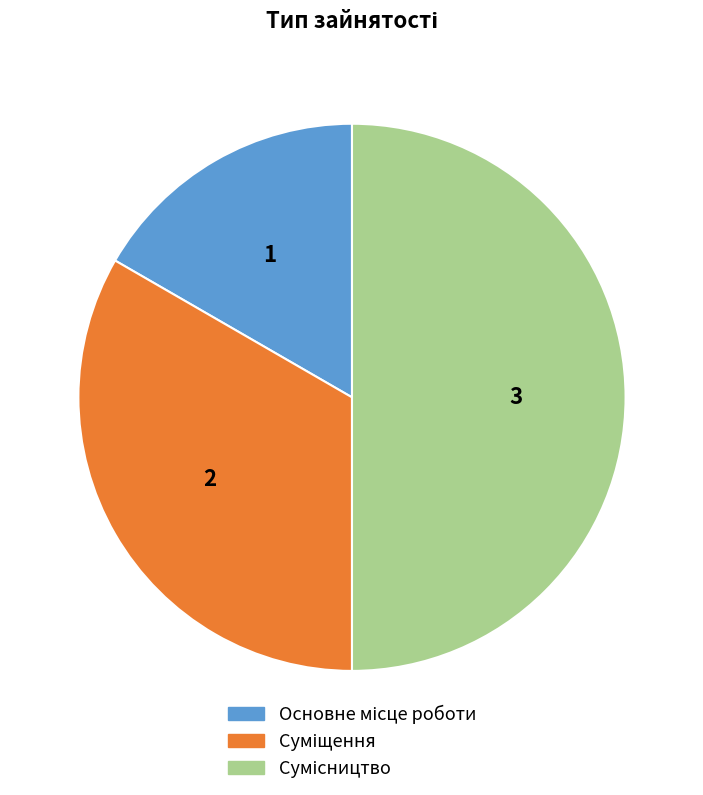

How many segments does this pie chart have?

3